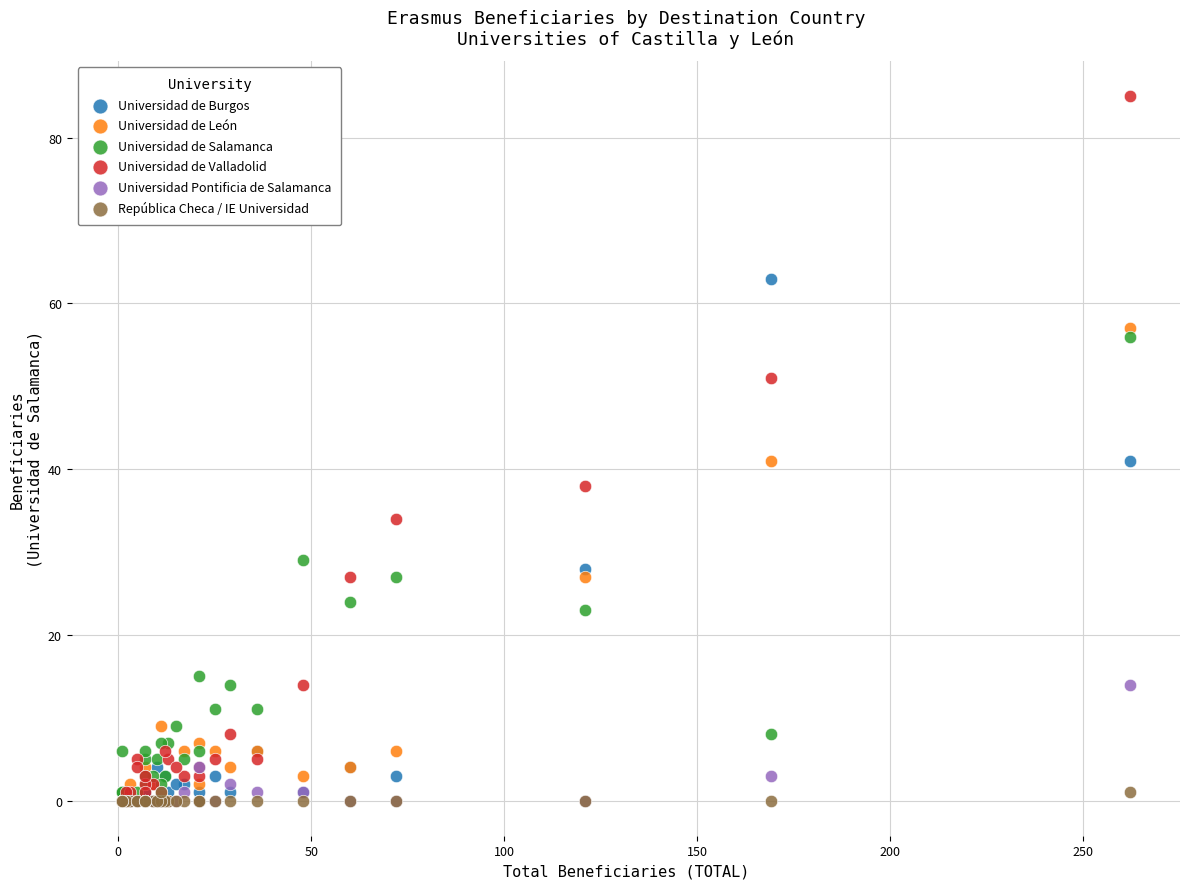

In the Universidad de Burgos series, what Y value is closest to 31?

28